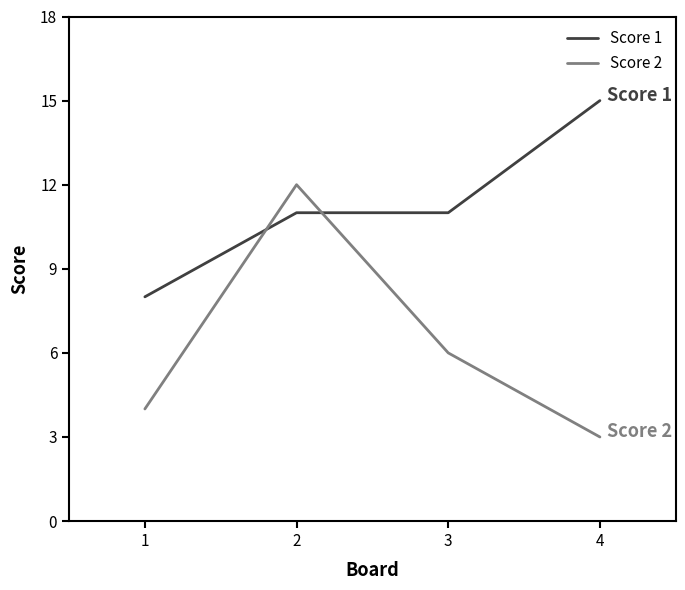

At 2, list the series in order from largest to smallest.

Score 2, Score 1